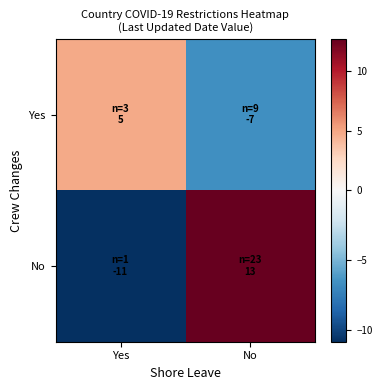

Which series changed the most between Yes and No?

No